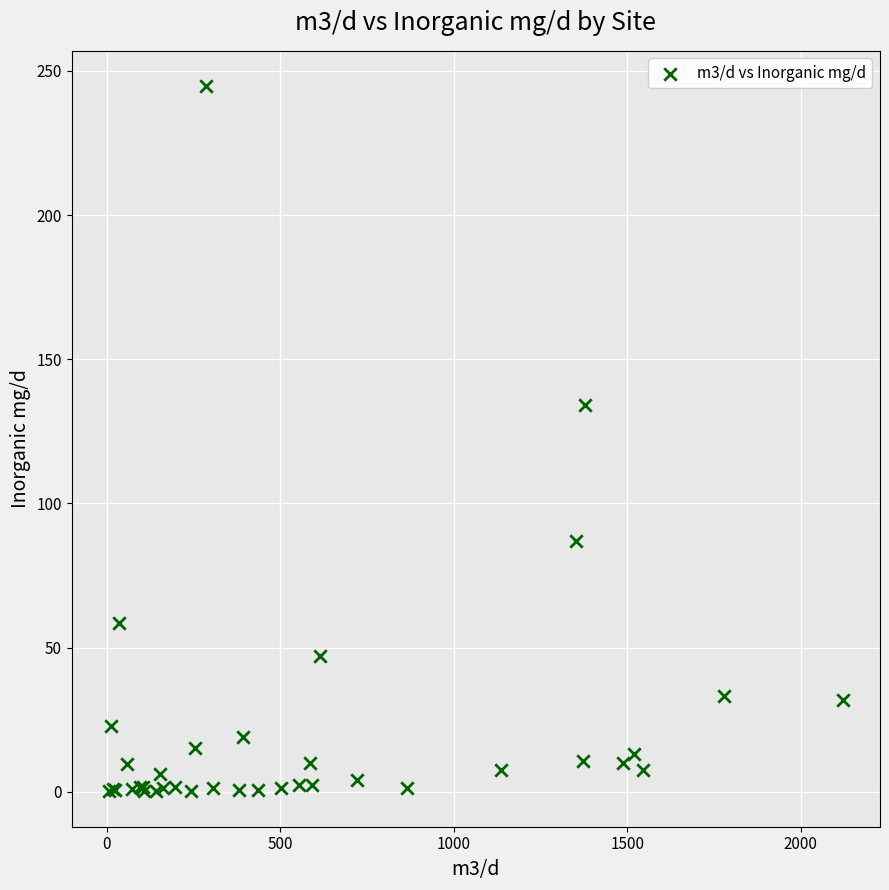

What Y value in the scatter plot is closest to 122?

134.2